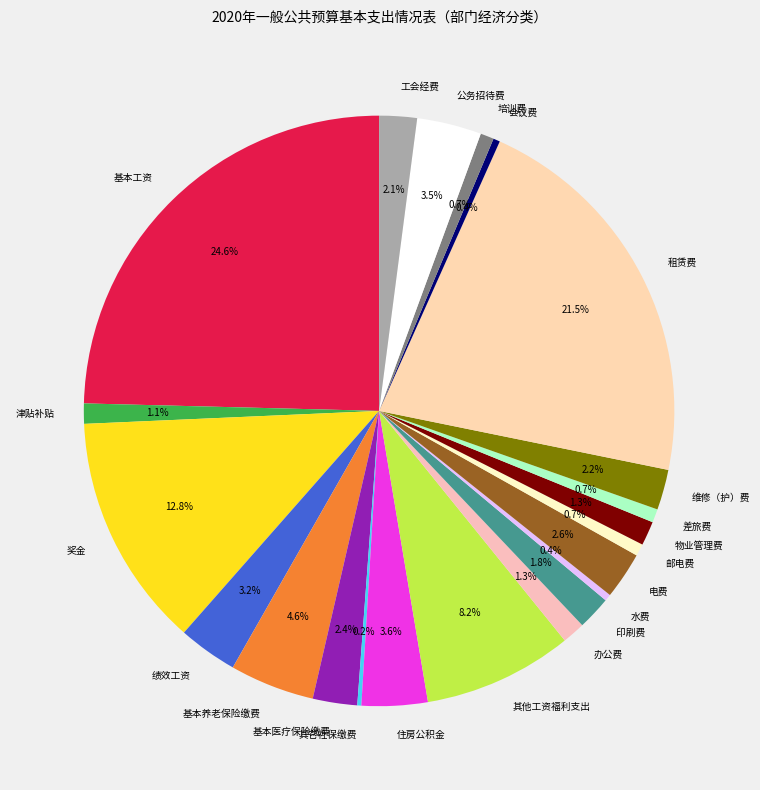

Which slice is the largest?

基本工资